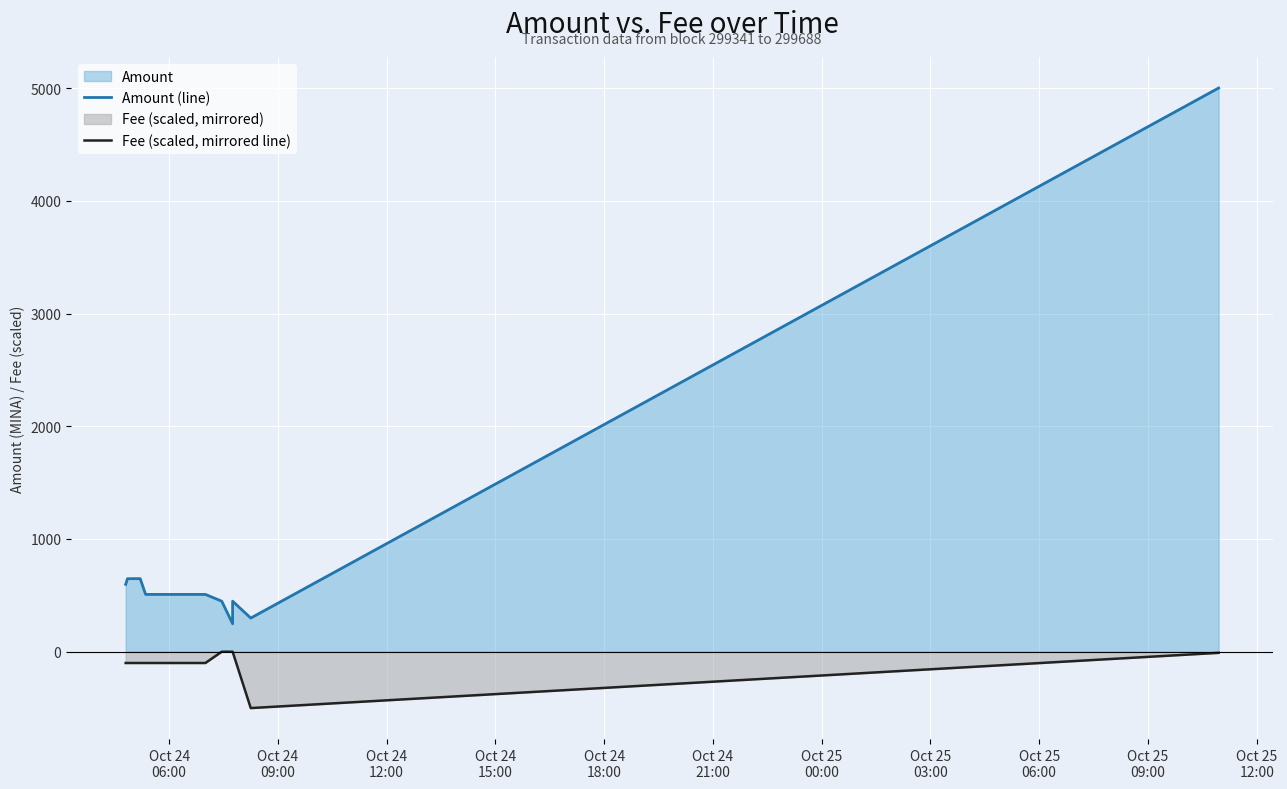

True or false: Amount (line) and Fee (scaled, mirrored line) intersect in this chart.

False